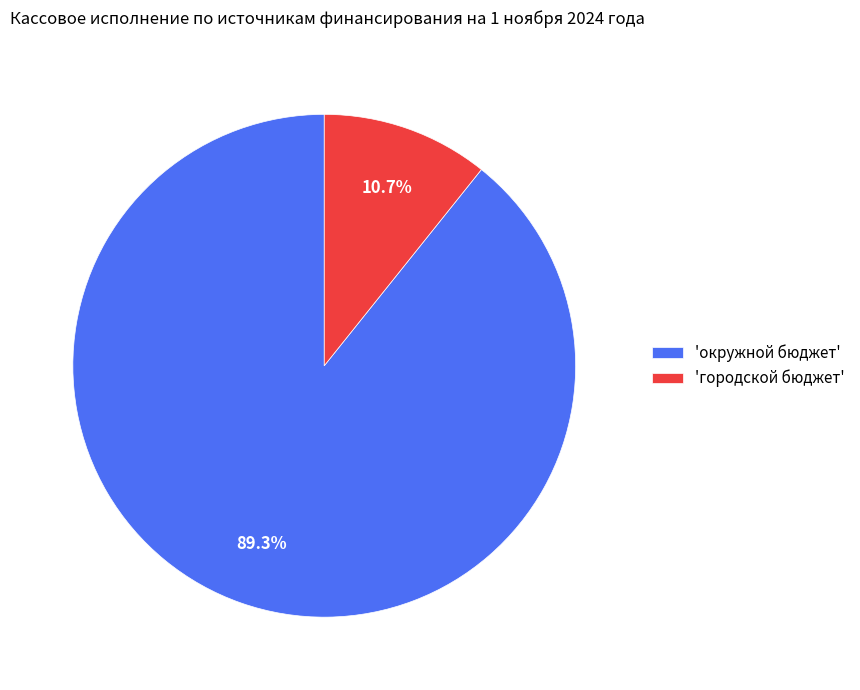

Which has a higher value, 'городской бюджет' or 'окружной бюджет'?

'окружной бюджет'